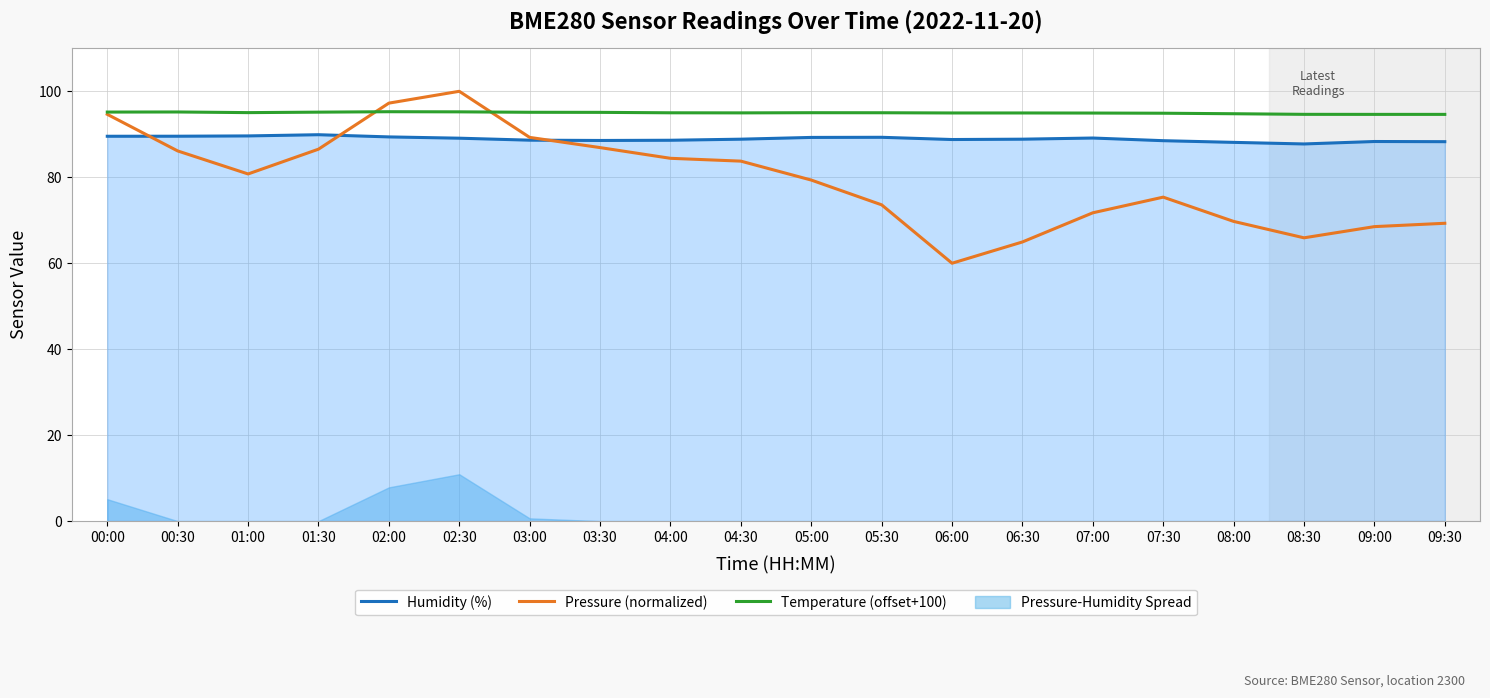

Which label corresponds to the largest value in the chart?

02:30